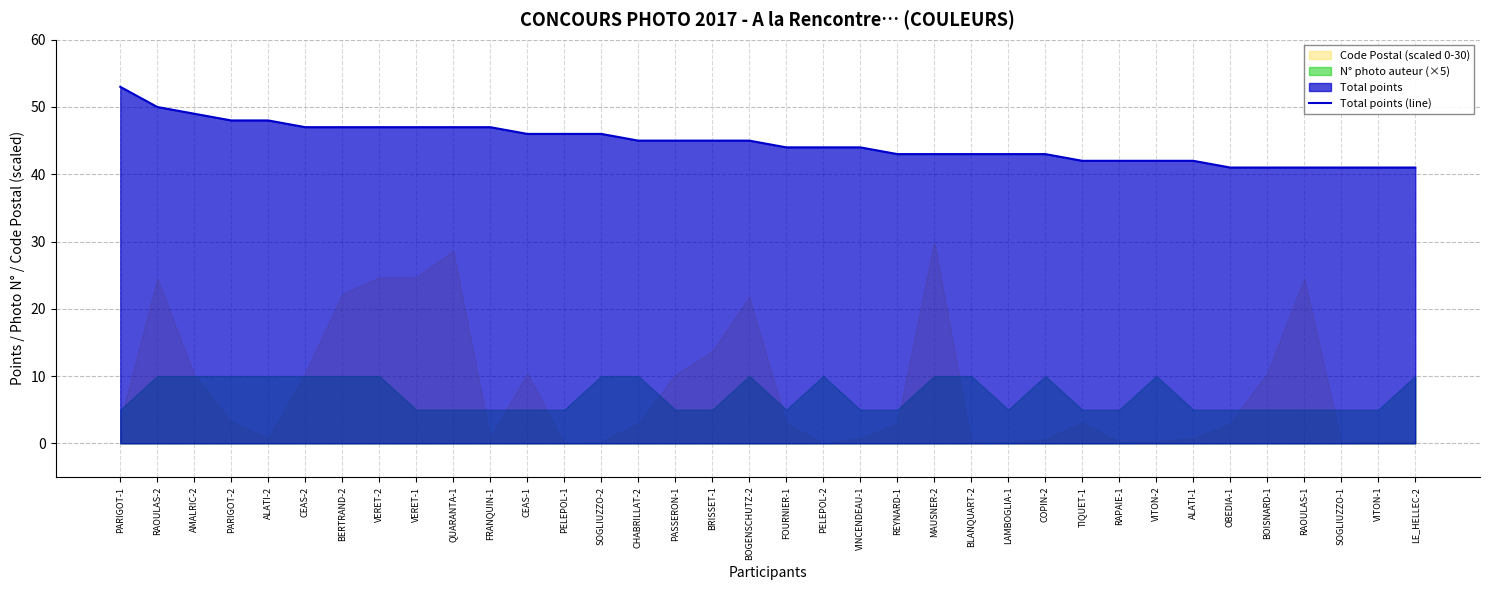

True or false: there are more than 0 points higher than both neighbors.

False